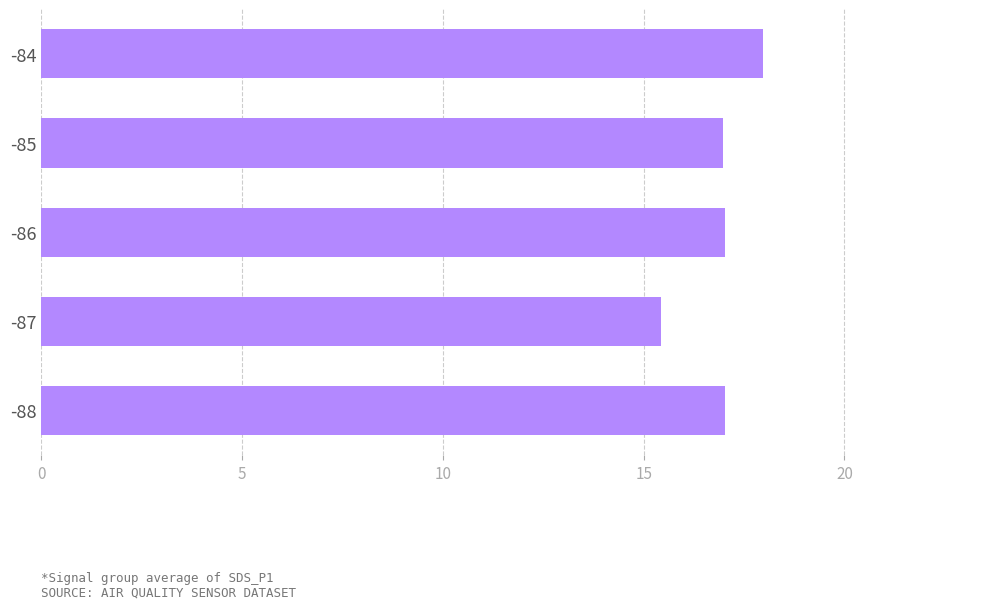

What is the sum of the values at -86 and -85?

34.0